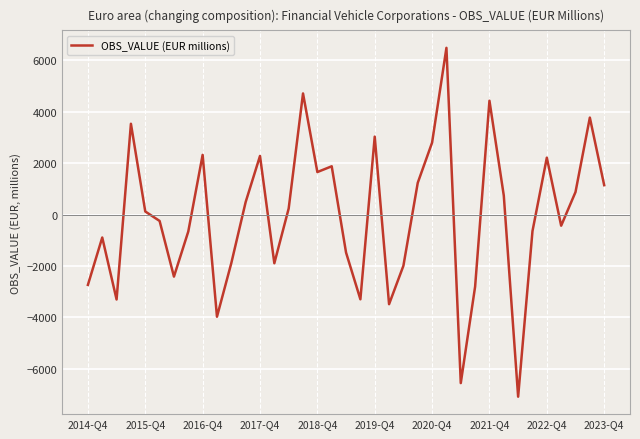

What is the maximum value shown in the chart?

6484.3